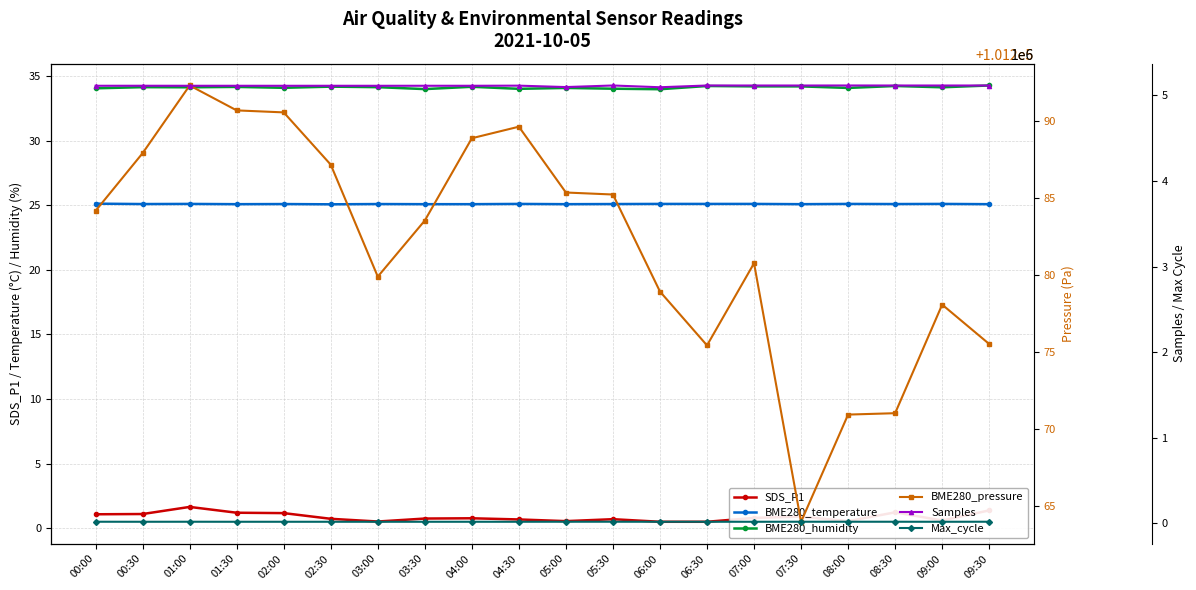

How many lines are shown in the chart?

6